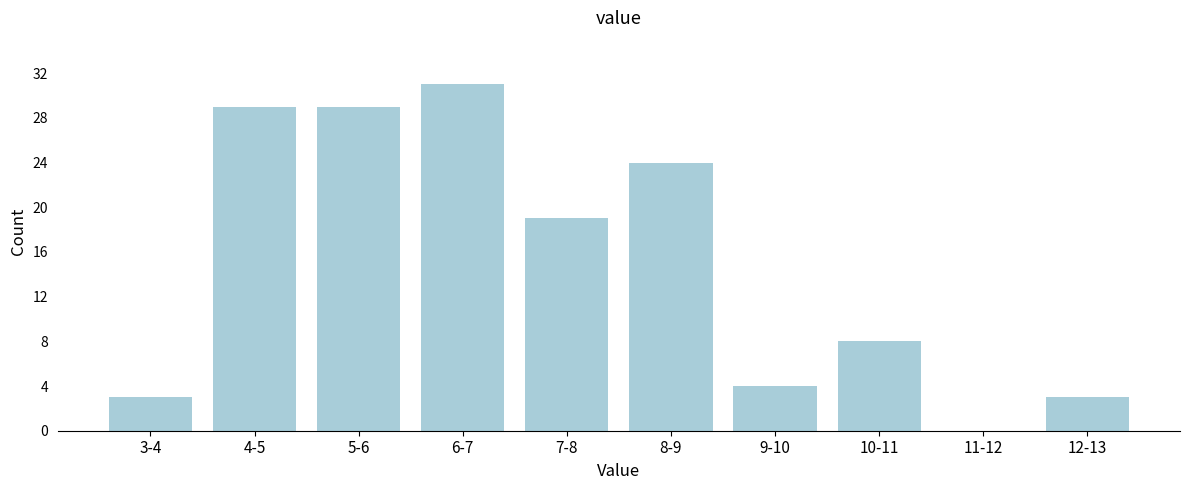

Reading left to right, what are all the values shown in this chart?

3-4=3	4-5=29	5-6=29	6-7=31	7-8=19	8-9=24	9-10=4	10-11=8	11-12=0	12-13=3